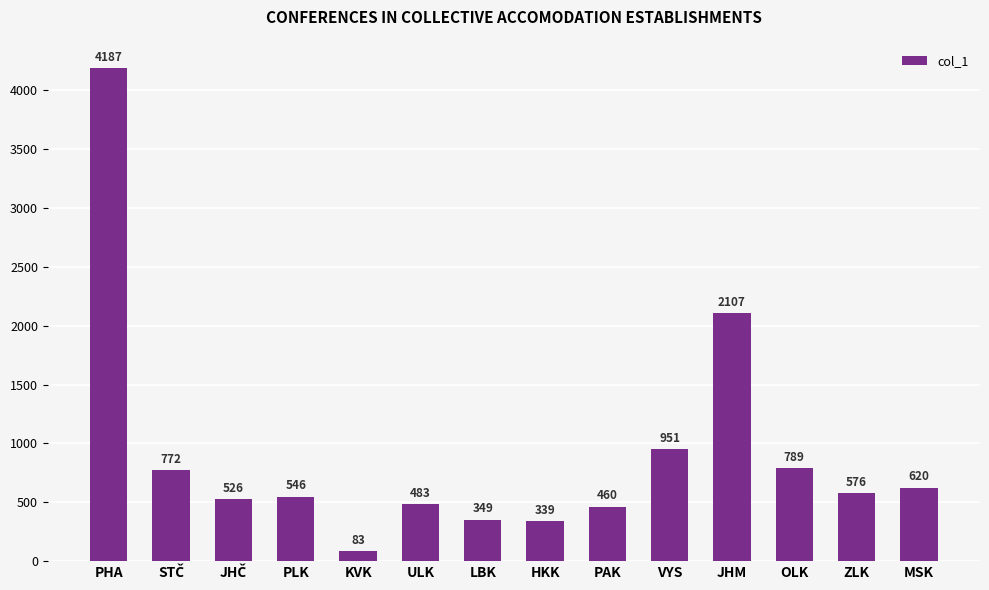

Count the number of data series in this chart.

1